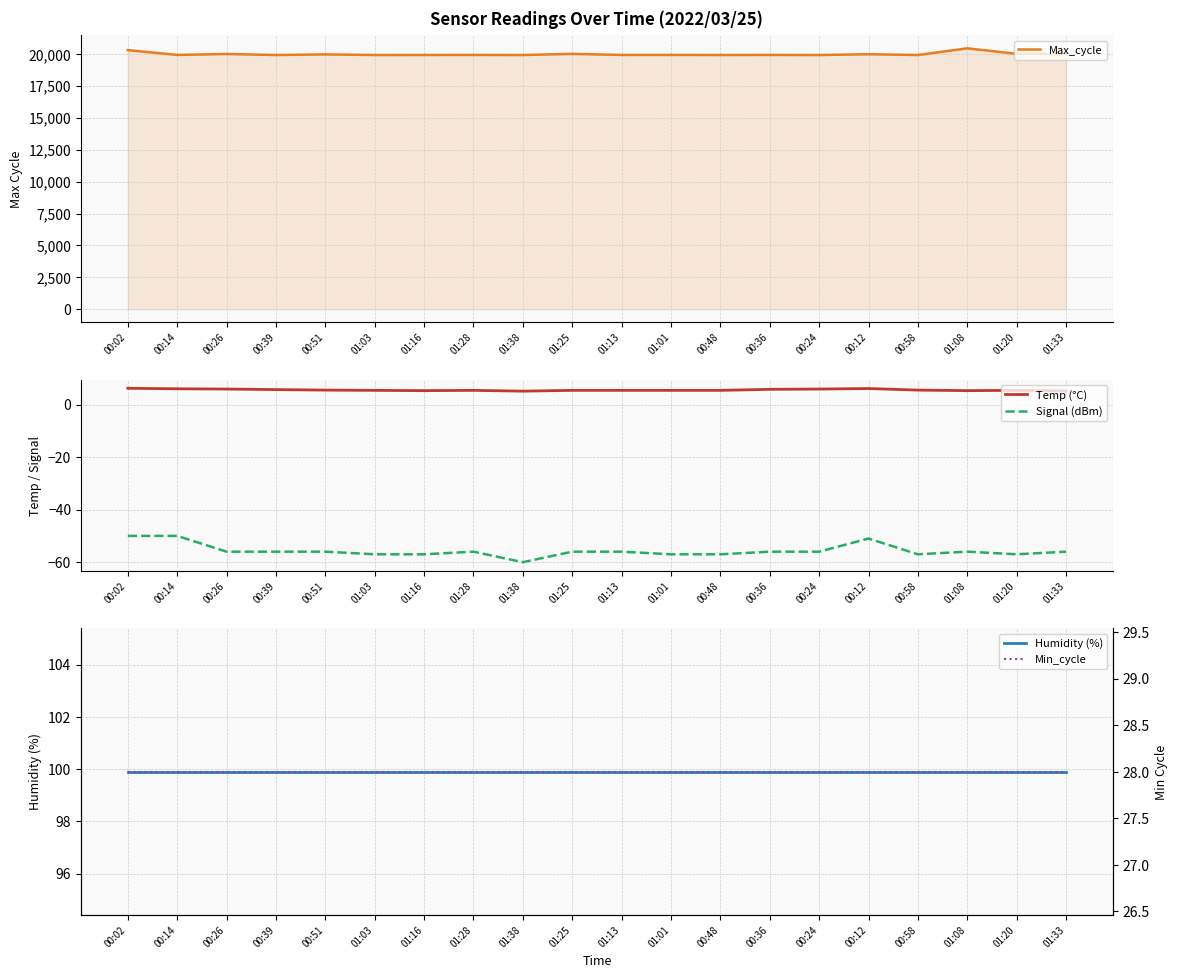

How many interior local valleys does the Temp (°C) series have?

3